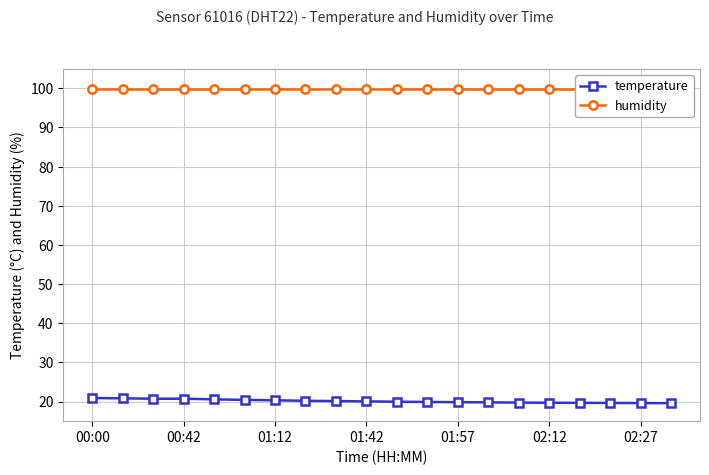

True or false: temperature has a value of 27.7 at 10.

False